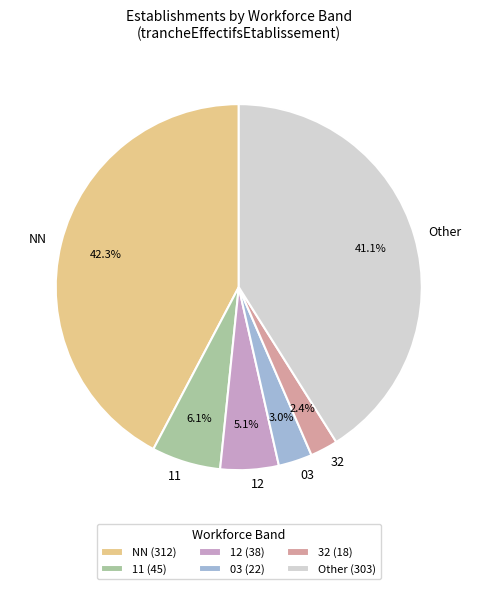

How many slices are in this pie chart?

6